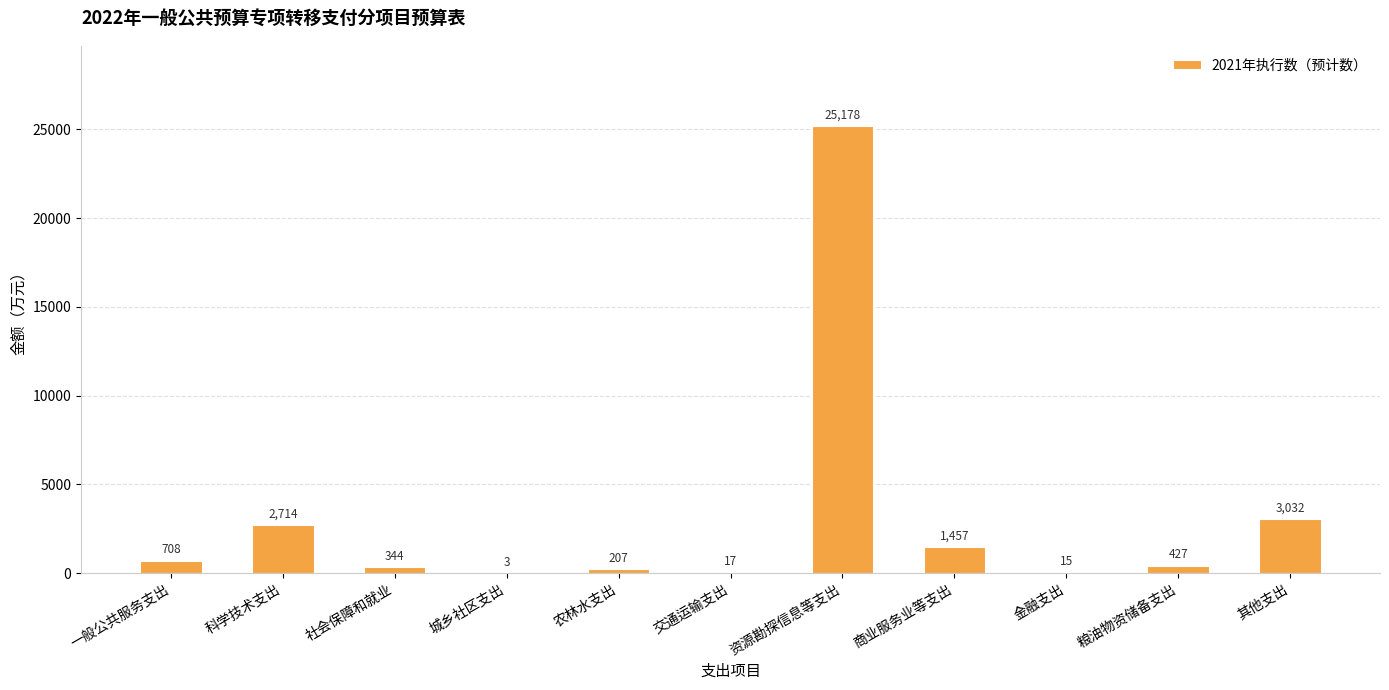

Are the bars grouped side by side (vs. stacked)?

No